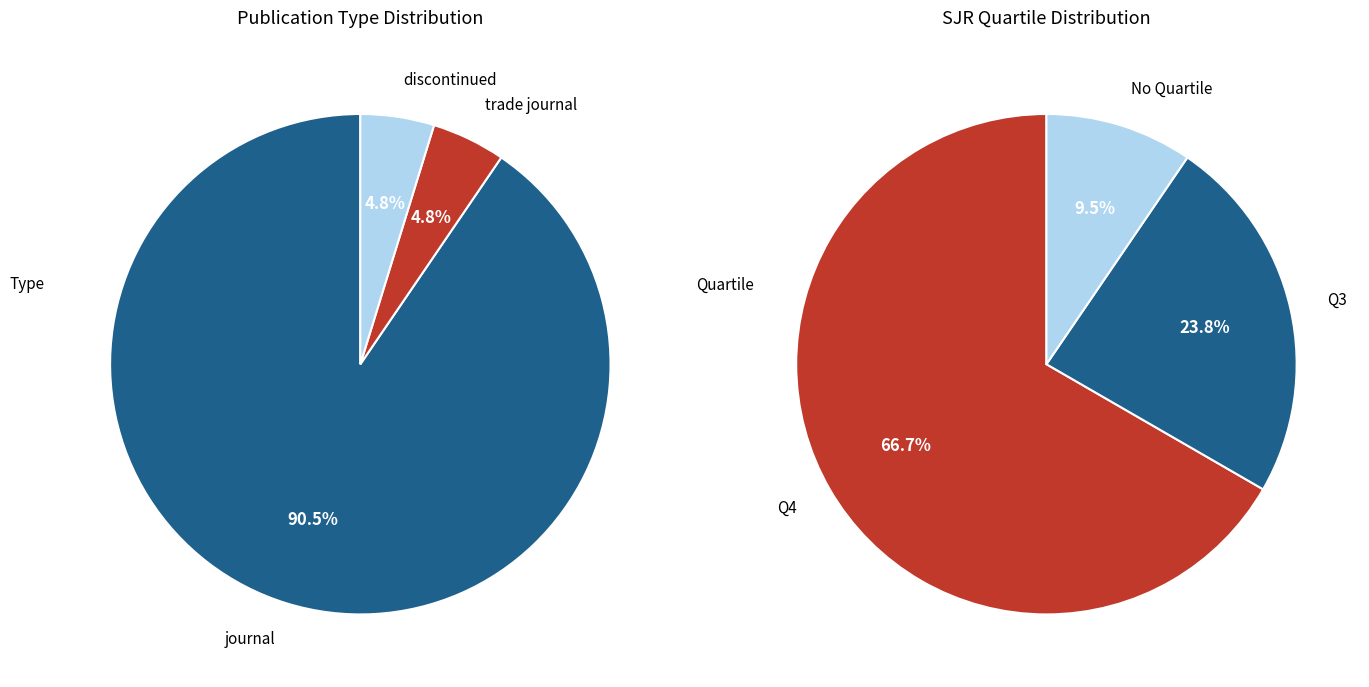

True or false: trade journal accounts for 1% of the total.

False